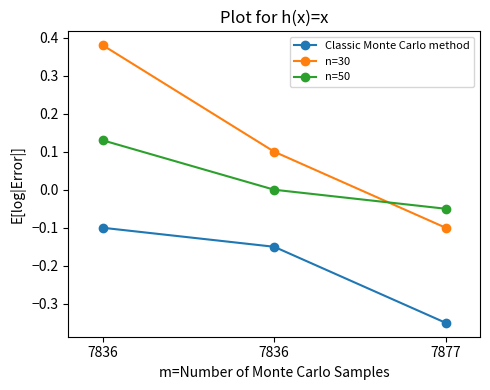

How many lines are shown in the chart?

3